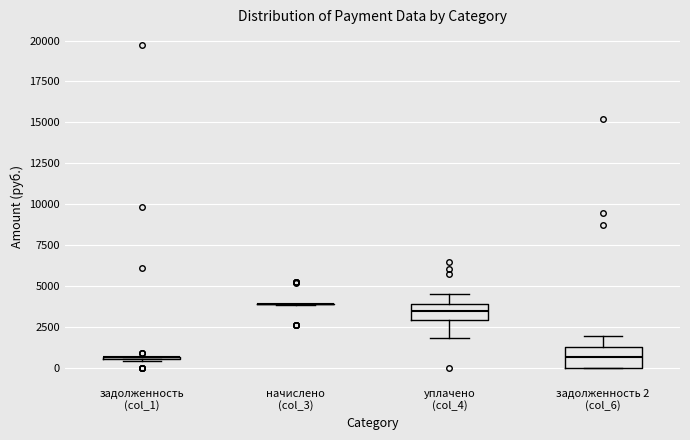

Reading left to right, read every box against the y-axis: the position of its median line, the range the box covers, and the ends of its whiskers. The values are not printed on the chart, so give them approximately, as read against the axis.

задолженность (col_1): box collapsed to a line at 500, whiskers 500 to 500
начислено (col_3): box collapsed to a line at 4000, whiskers 4000 to 4000
уплачено (col_4): median 3500, box 3000 to 4000, whiskers 2000 to 4500
задолженность 2 (col_6): median 500, box 0 to 1500, whiskers 0 to 2000